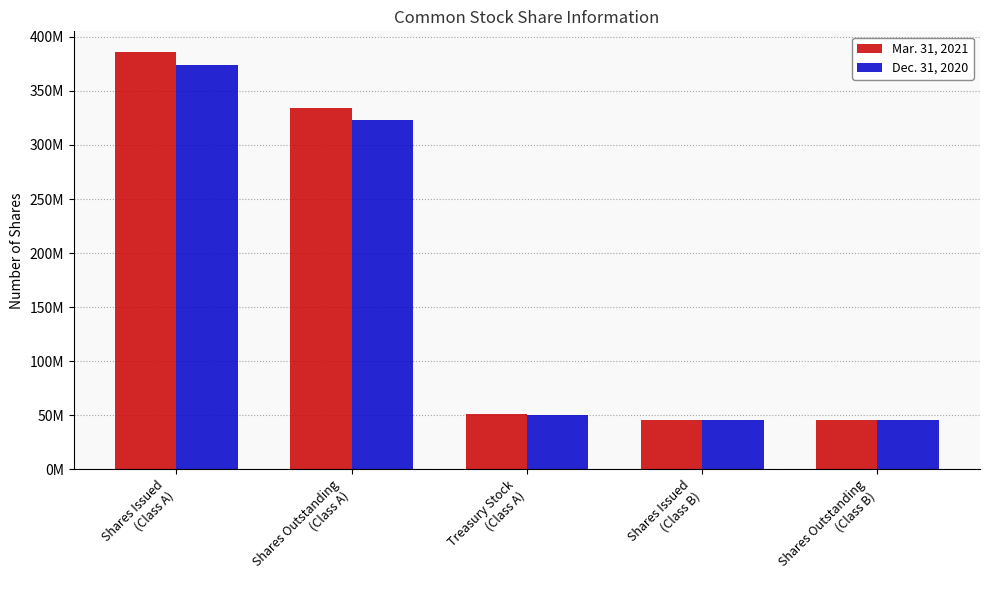

Reading left to right, transcribe all the data shown in this chart.

Mar. 31, 2021: Shares Issued
(Class A)=385857000	Shares Outstanding
(Class A)=334364000	Treasury Stock
(Class A)=51492000	Shares Issued
(Class B)=45884000	Shares Outstanding
(Class B)=45884000
Dec. 31, 2020: Shares Issued
(Class A)=373545000	Shares Outstanding
(Class A)=323018000	Treasury Stock
(Class A)=50527000	Shares Issued
(Class B)=45884000	Shares Outstanding
(Class B)=45884000